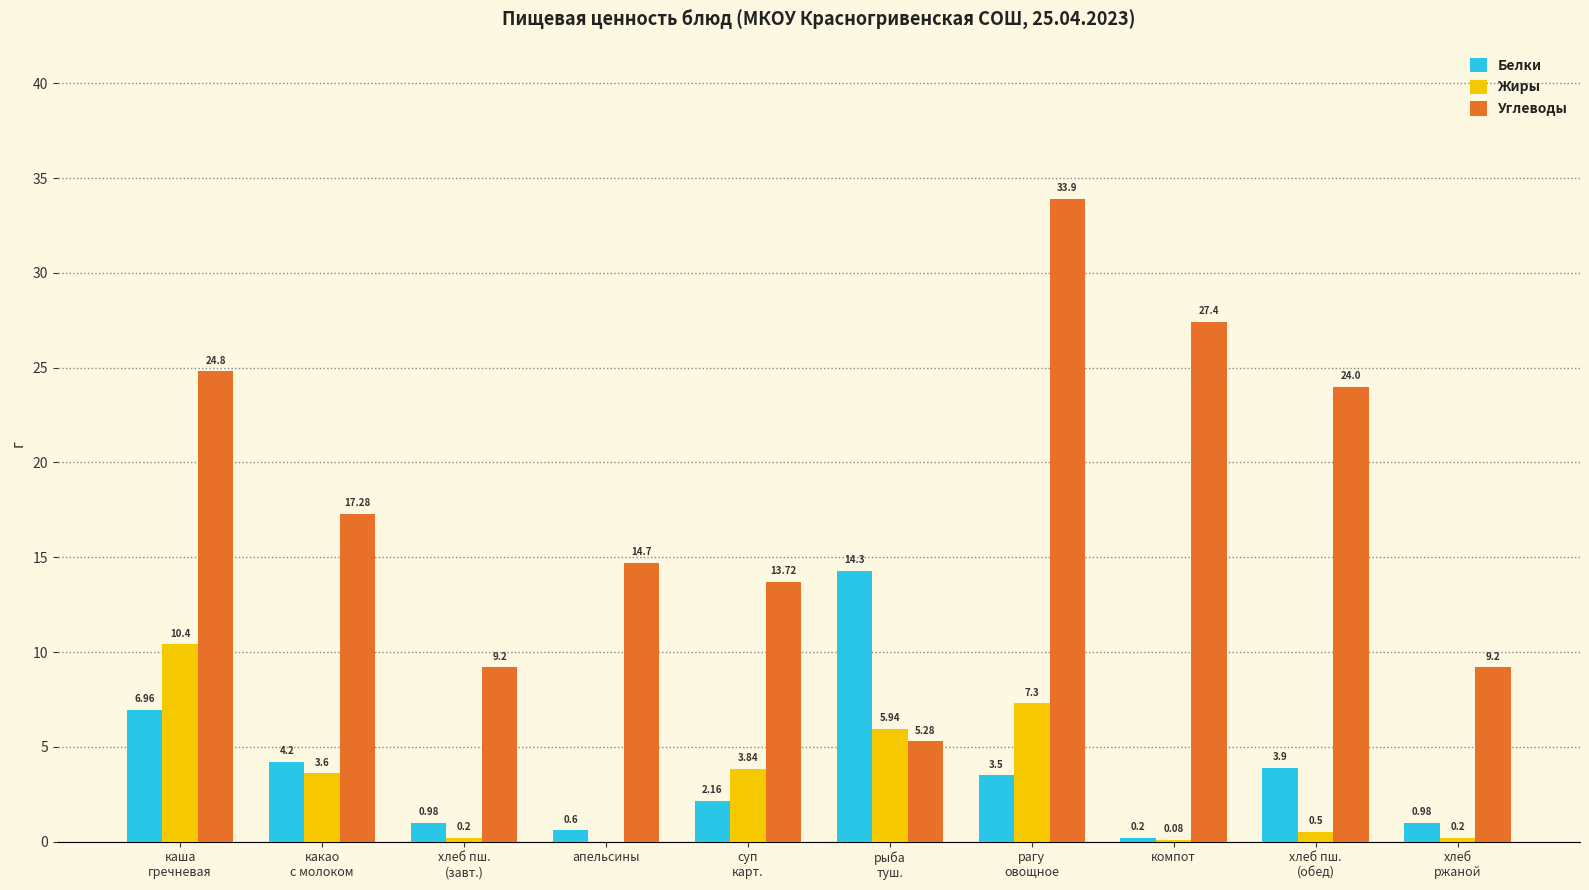

What is the sum of the Углеводы values at хлеб пш.
(обед) and какао
с молоком?

41.3